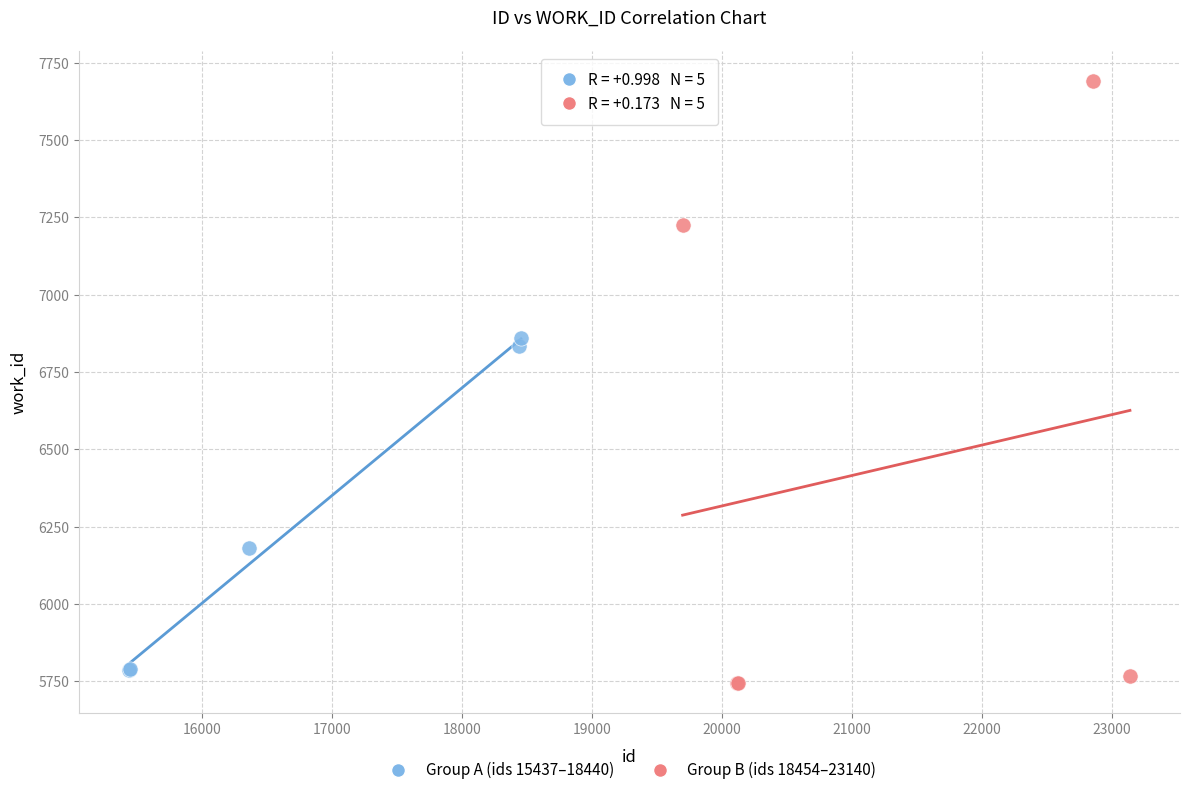

Which series has the widest spread of Y values?

Group B (ids 18454–23140)